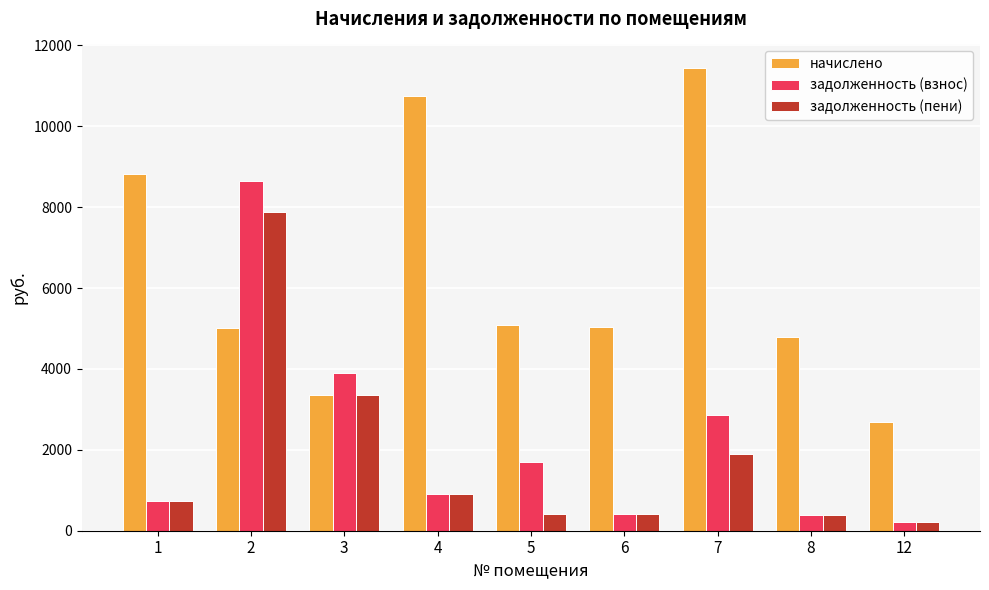

What is the difference between the second highest and minimum values in the задолженность (пени) series?

3124.4